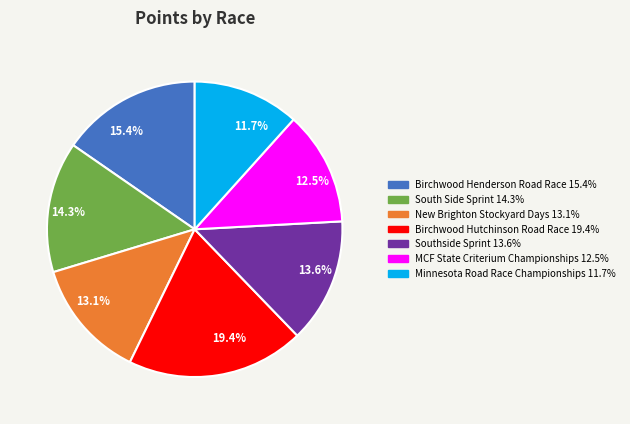

Is there any slice that represents more than half of the pie?

No